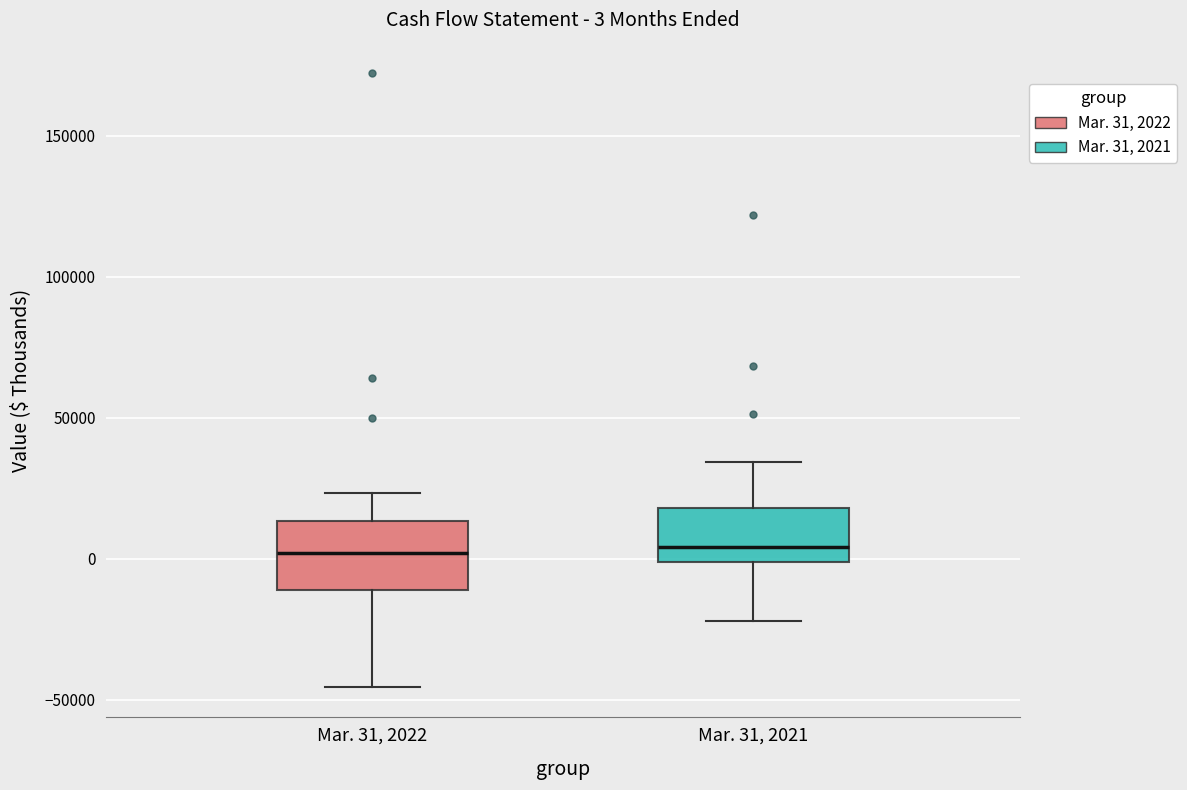

Which box is the tallest, from its lower edge to its upper edge?

Mar. 31, 2022